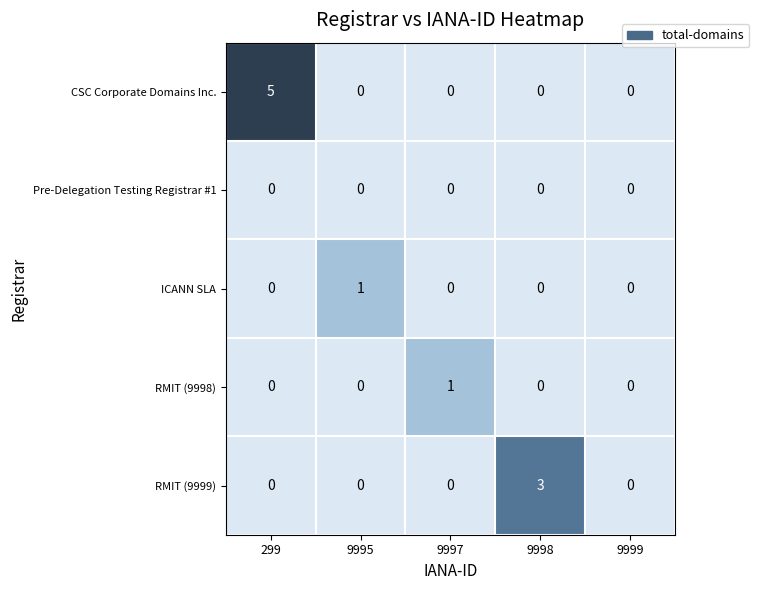

Reading left to right, list all the values displayed in this chart.

CSC Corporate Domains Inc.: 299=5	9995=0	9997=0	9998=0	9999=0
Pre-Delegation Testing Registrar #1: 299=0	9995=0	9997=0	9998=0	9999=0
ICANN SLA: 299=0	9995=1	9997=0	9998=0	9999=0
RMIT (9998): 299=0	9995=0	9997=1	9998=0	9999=0
RMIT (9999): 299=0	9995=0	9997=0	9998=3	9999=0